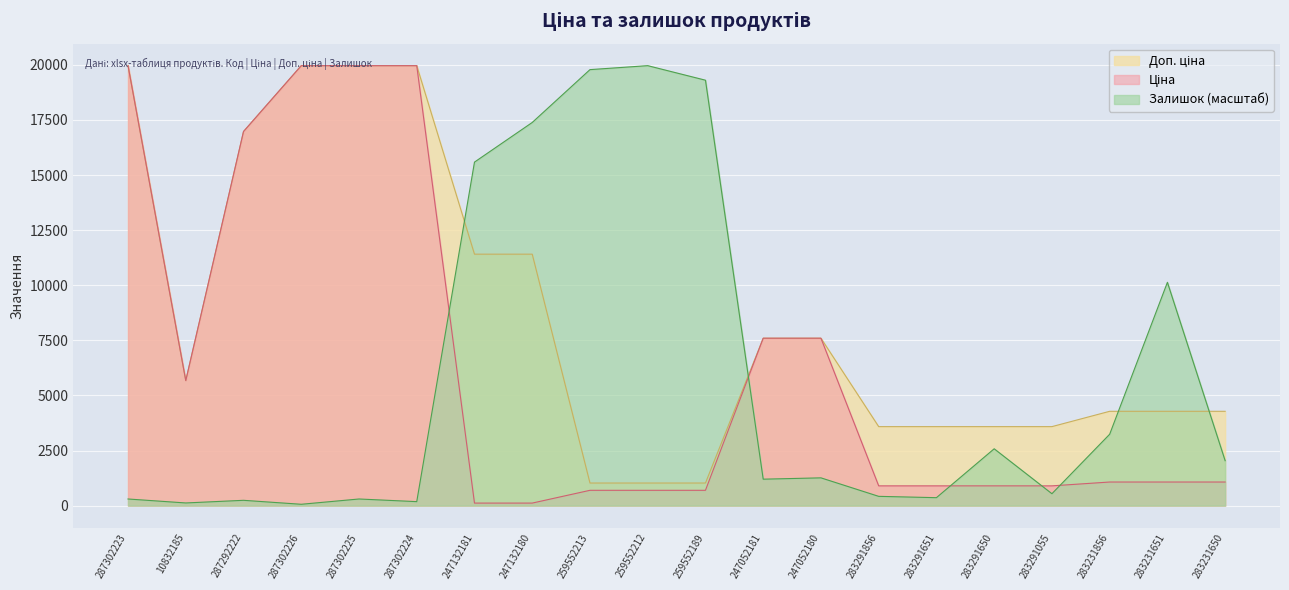

Is it true that Доп. ціна equals 8007.9 at 287302226?

False